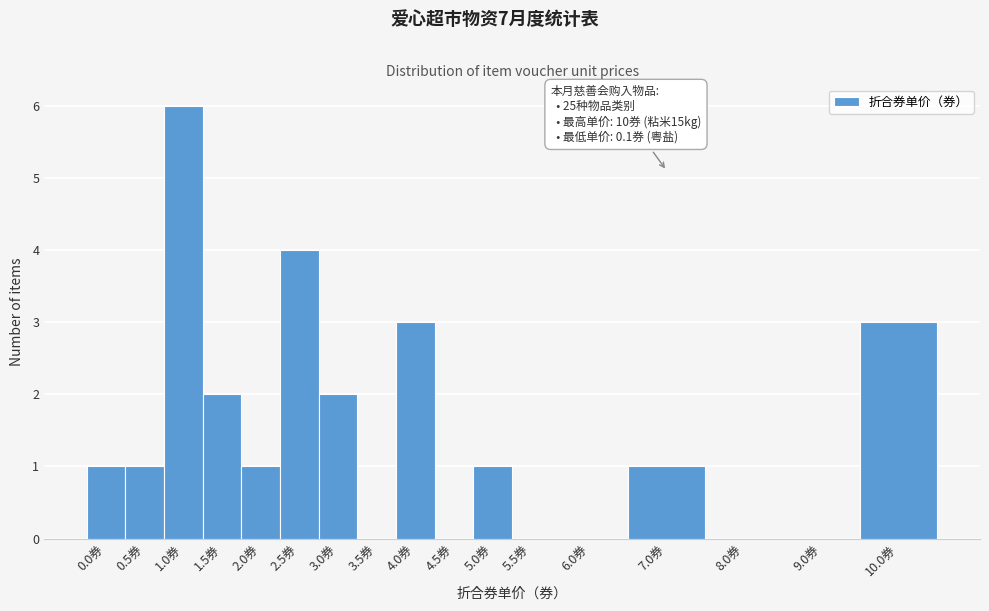

Reading right to left, transcribe all the data shown in this chart.

10.0券=3	9.0券=0	8.0券=0	7.0券=1	6.0券=0	5.5券=0	5.0券=1	4.5券=0	4.0券=3	3.5券=0	3.0券=2	2.5券=4	2.0券=1	1.5券=2	1.0券=6	0.5券=1	0.0券=1